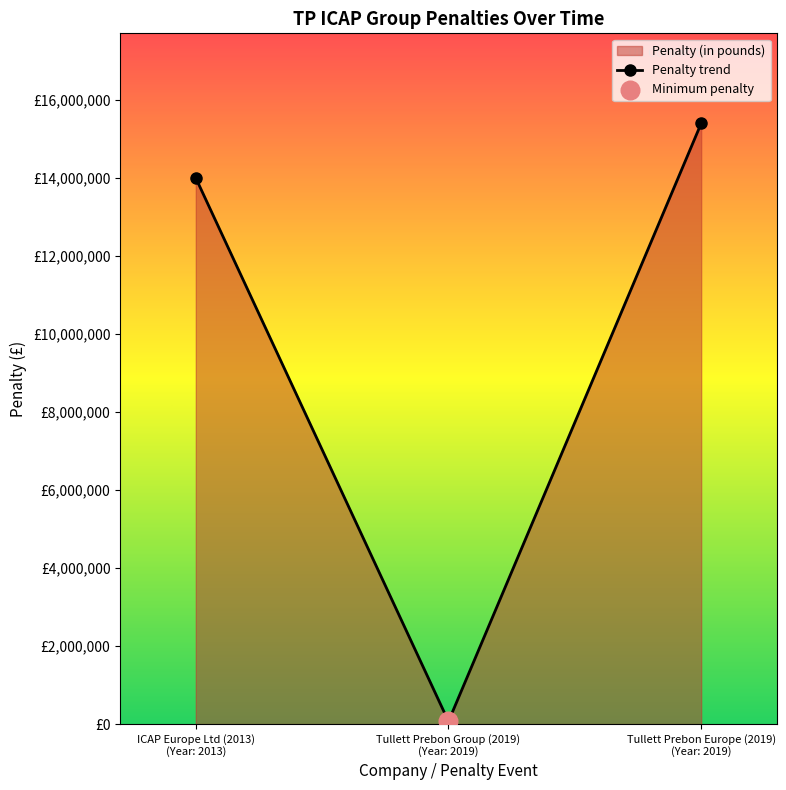

Between Tullett Prebon Europe (2019)
(Year: 2019) and ICAP Europe Ltd (2013)
(Year: 2013), which is larger?

Tullett Prebon Europe (2019)
(Year: 2019)